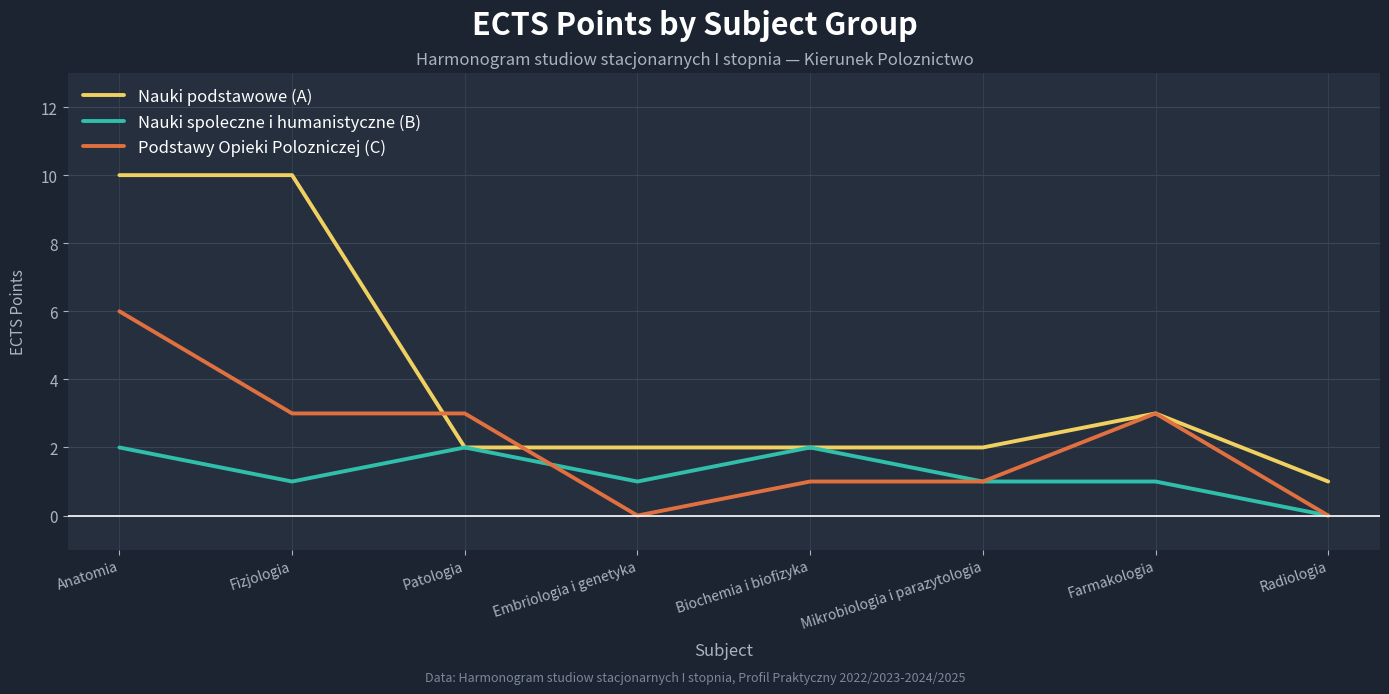

True or false: Nauki spoleczne i humanistyczne (B) has a value of 0 at Radiologia.

True